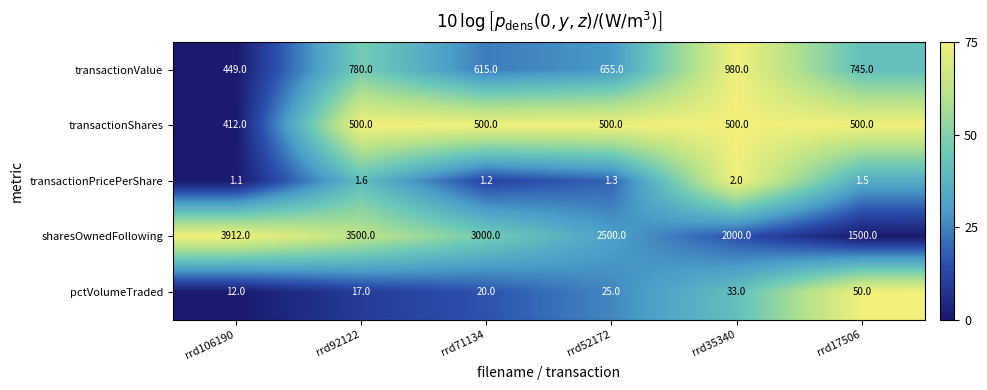

At which category is the sum across all series the highest?

rrd92122